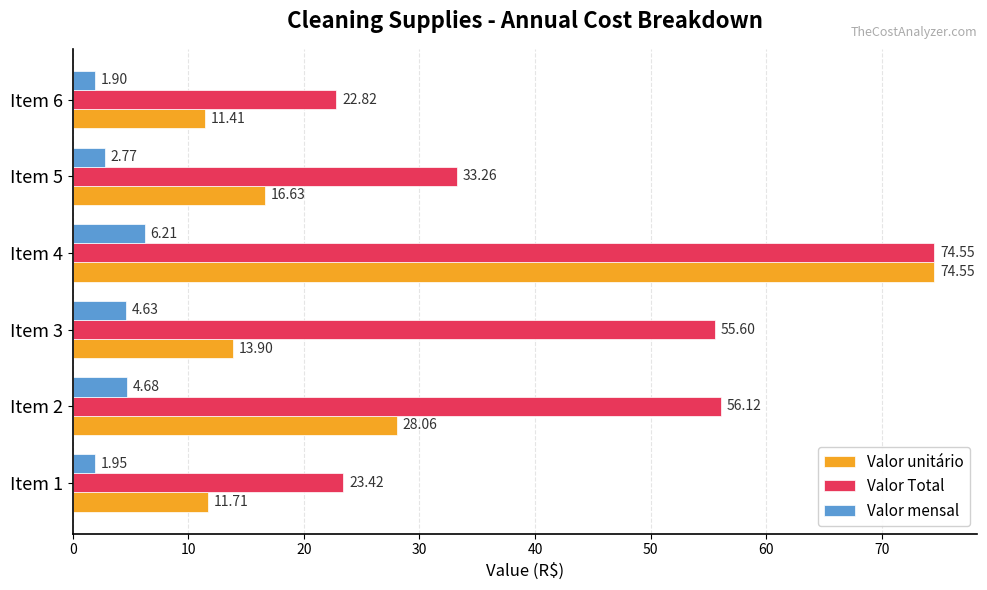

What is the difference between the Valor unitário values at Item 6 and Item 5?

5.2